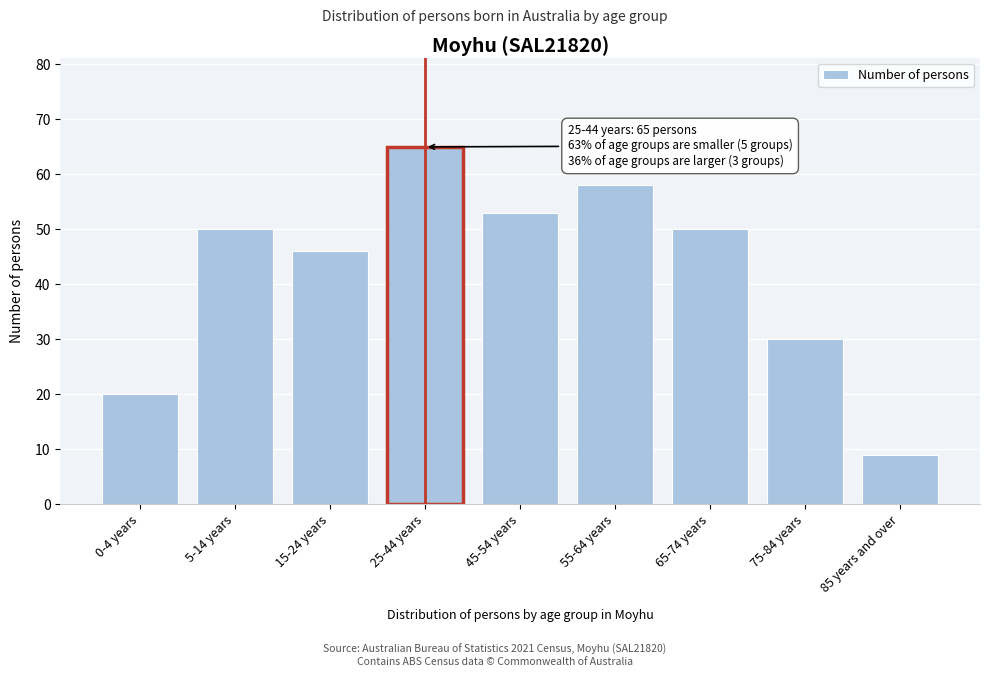

Reading left to right, transcribe all the data shown in this chart.

20	50	46	65	53	58	50	30	9